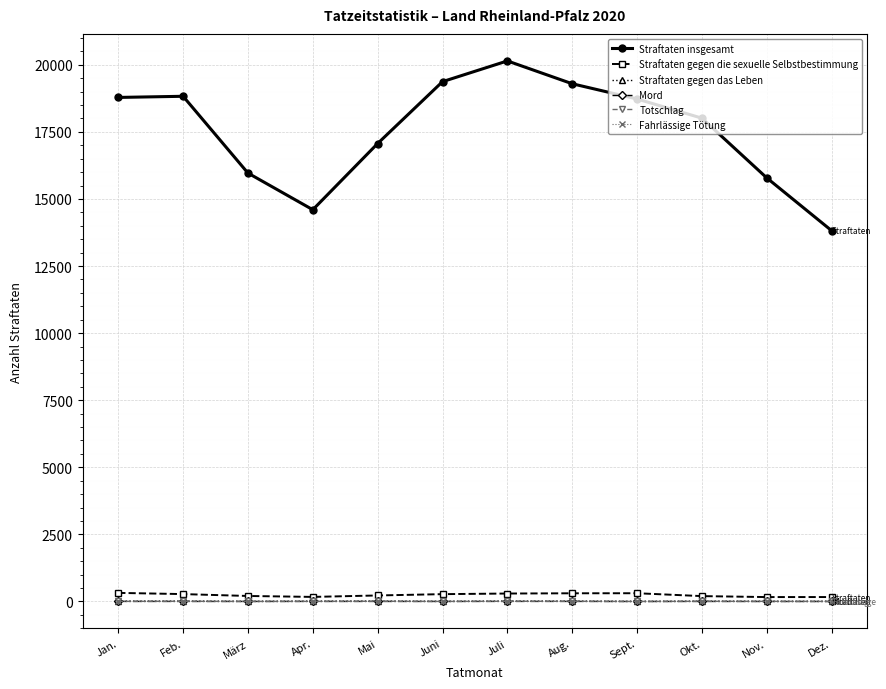

What is the total value across all series at Dez.?

13992